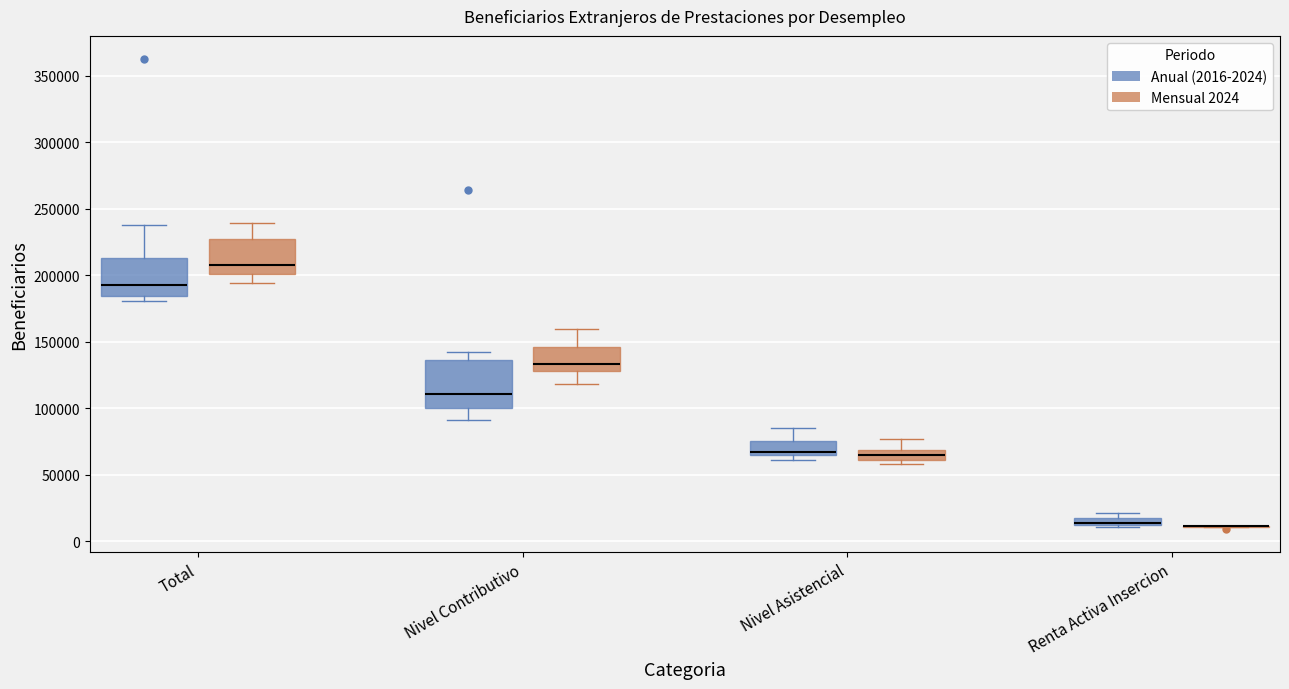

Where does the lower whisker of the box for Total (Mensual 2024) end on the y-axis? The values are not printed on the chart, so give them approximately, as read against the axis.

195000